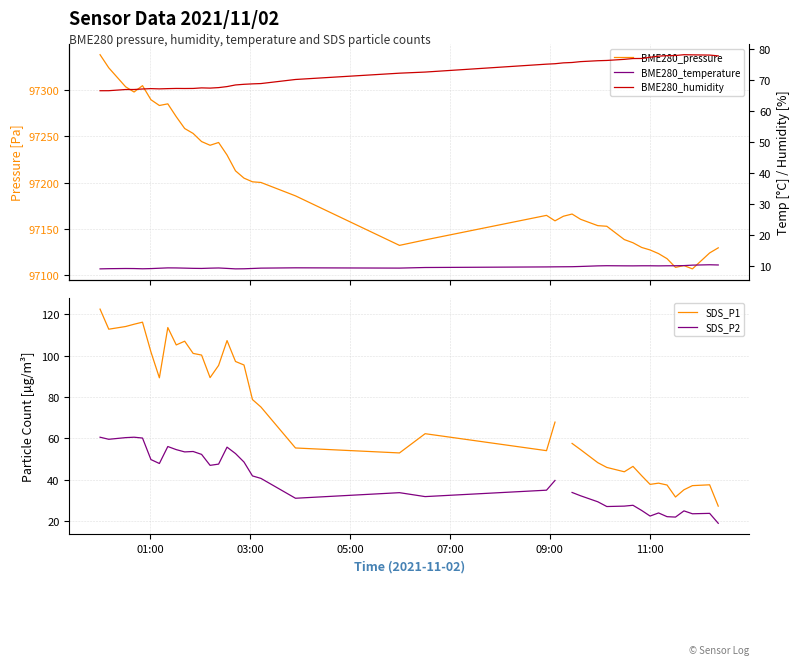

How many positive values does the SDS_P1 series have?

39